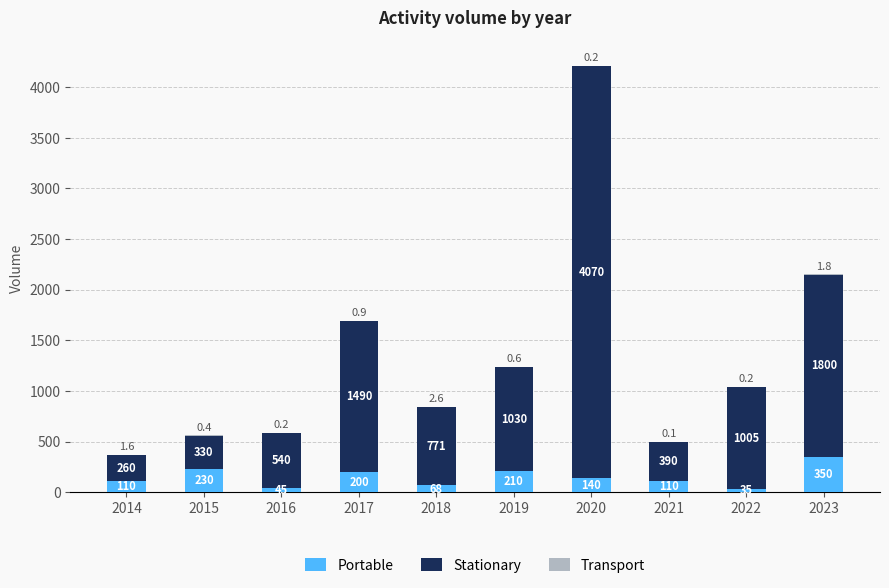

Is it true that Portable equals 35.0 at 2022?

True